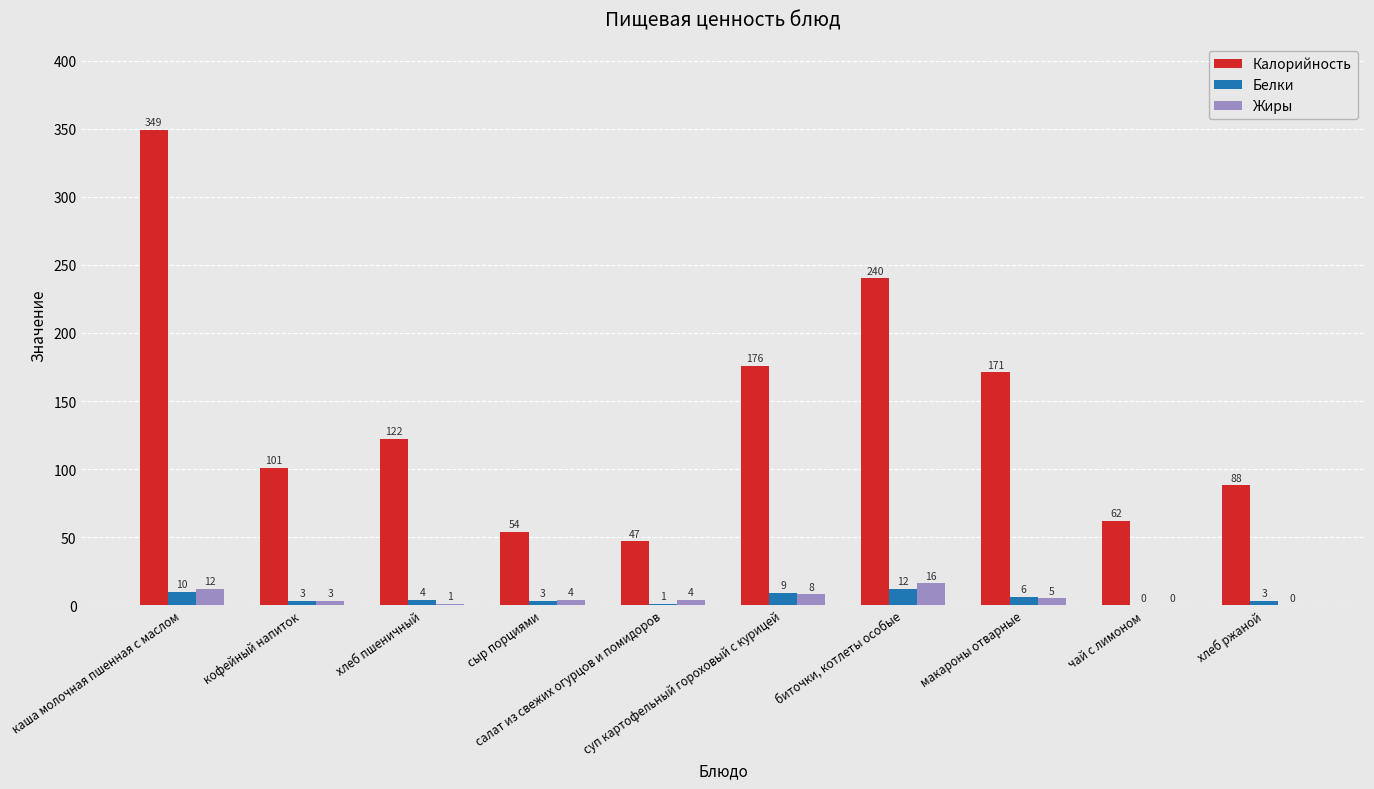

What is the maximum value for Калорийность?

349